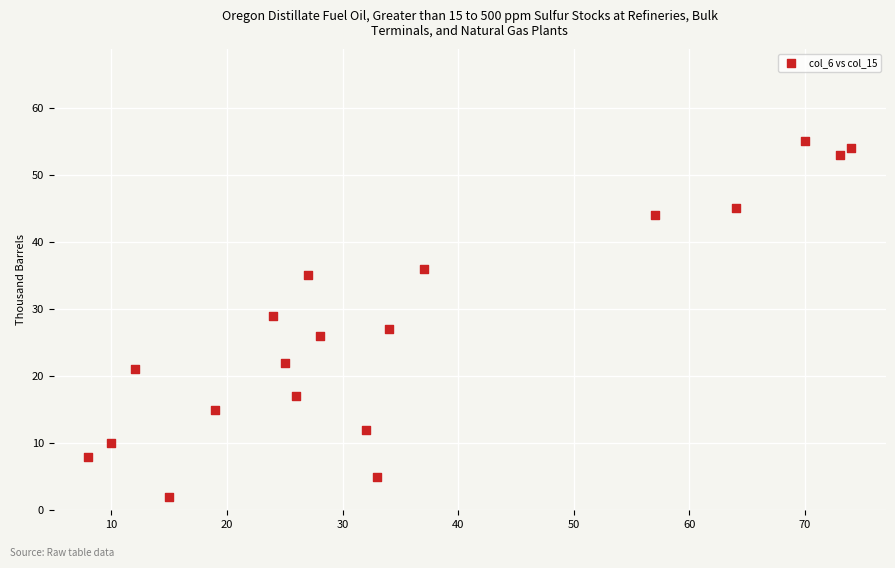

What is the range of Y values (max minus min)?

53